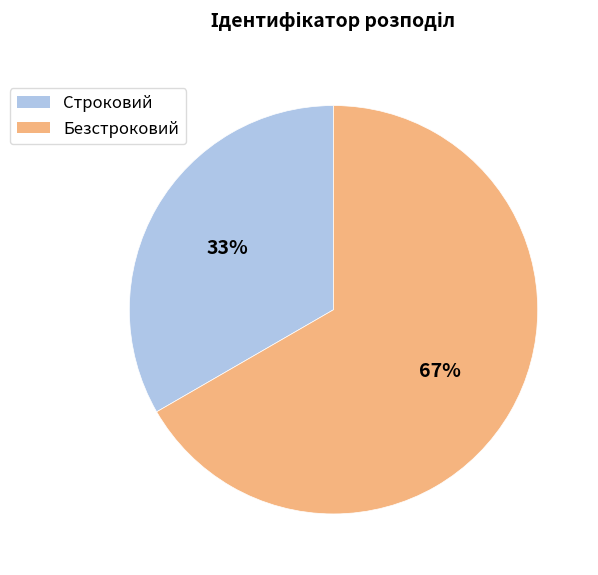

Is Строковий the majority of the pie?

No